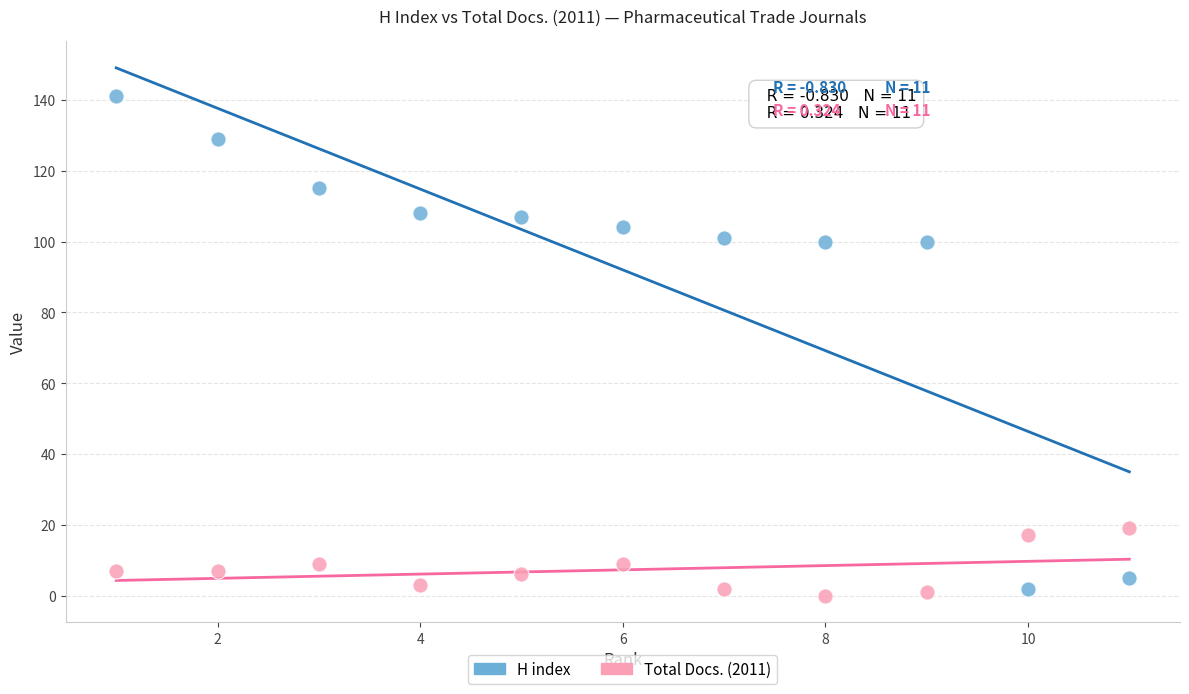

What is the X range (max minus min) for the scatter plot?

10